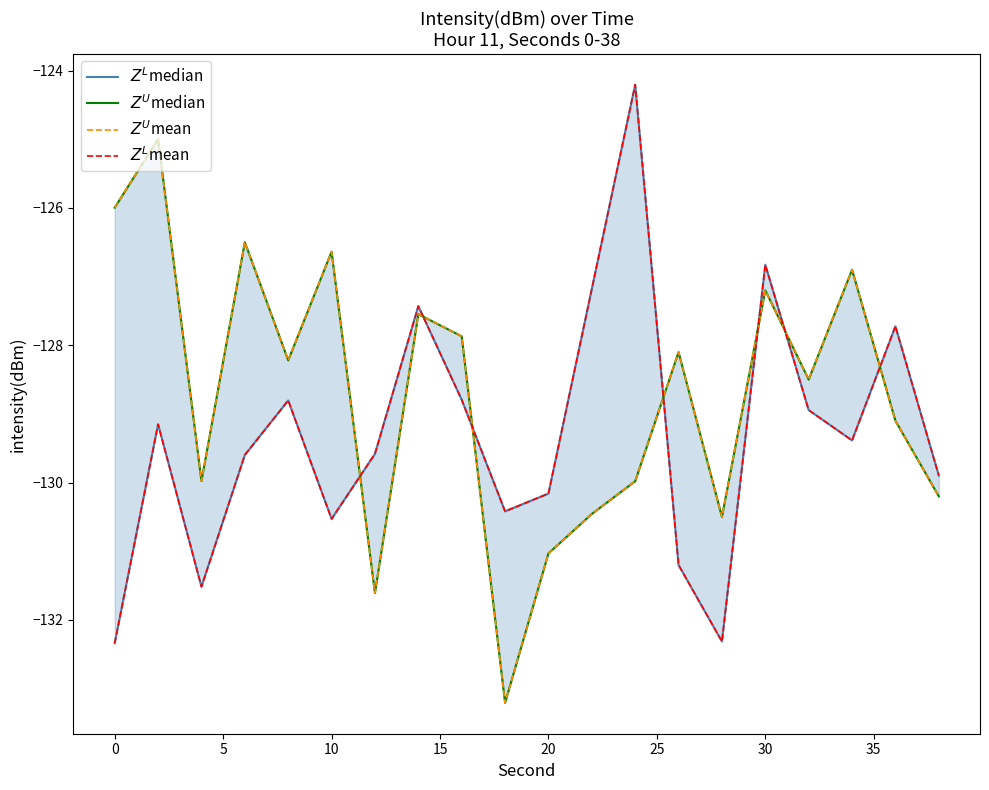

What is the minimum value for $Z^U$mean?

-133.2